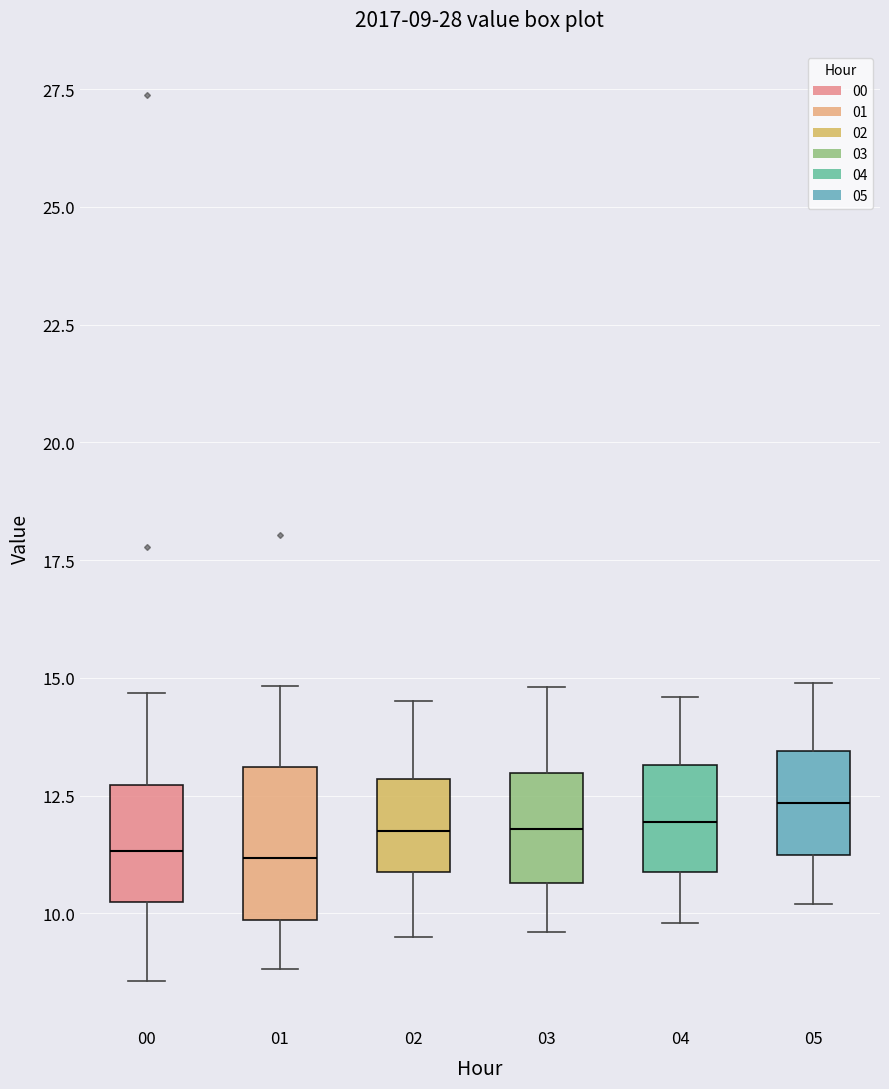

Comparing the boxes themselves (not the whiskers), which one is the tallest?

01